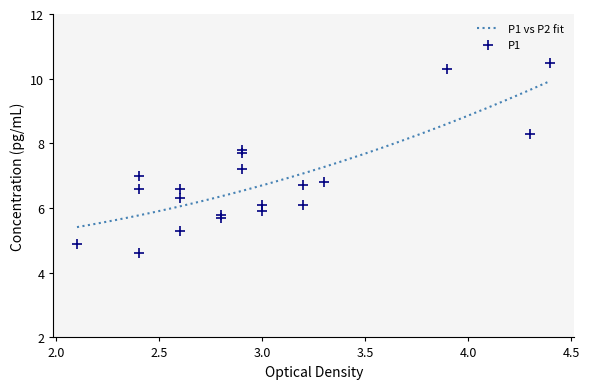

What is the highest value of the P1 vs P2 fit series?

9.9